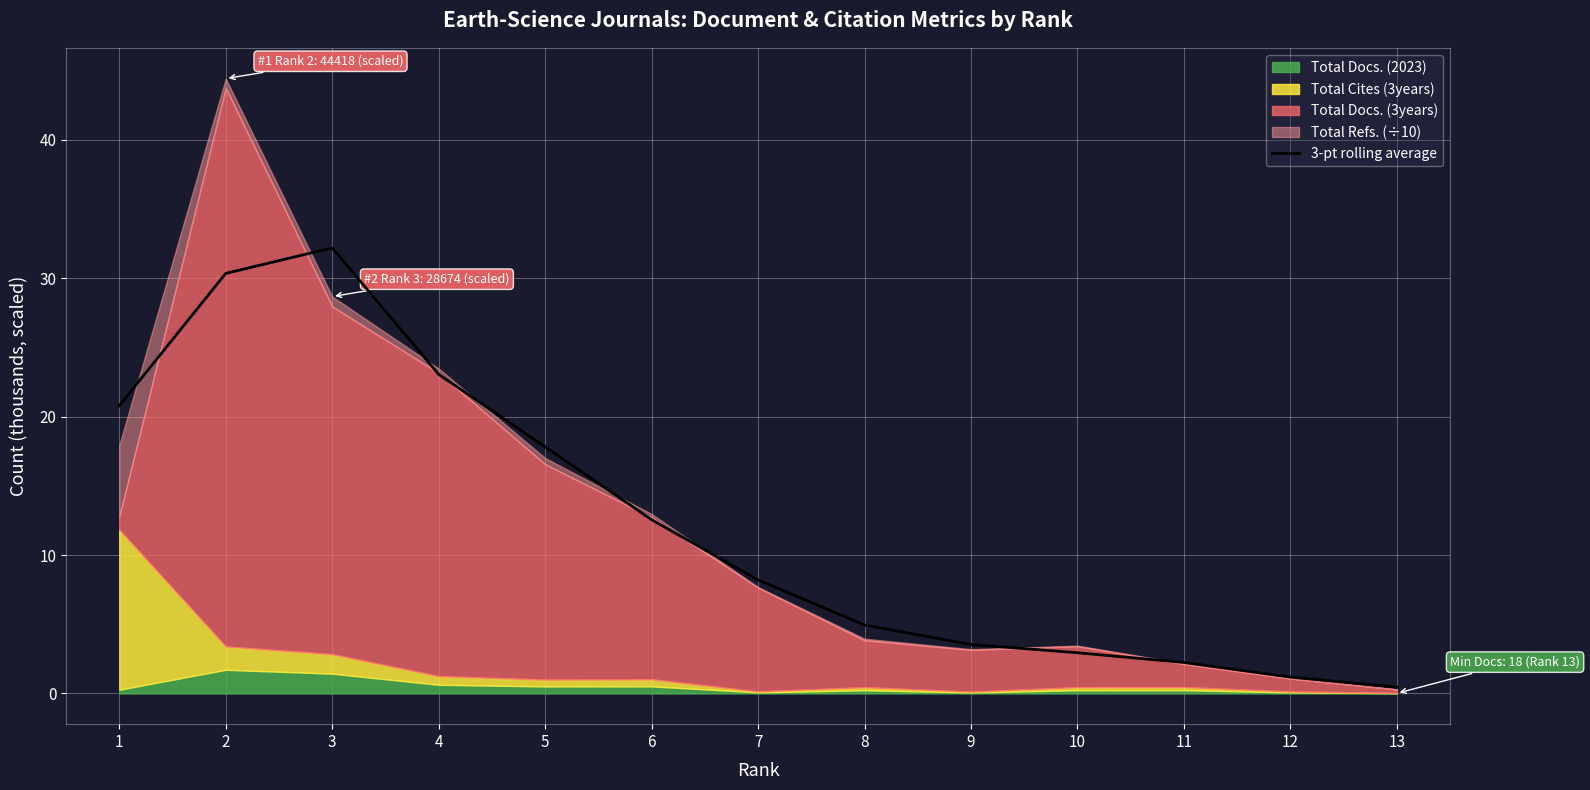

What is the difference between the maximum and minimum values?

31.7